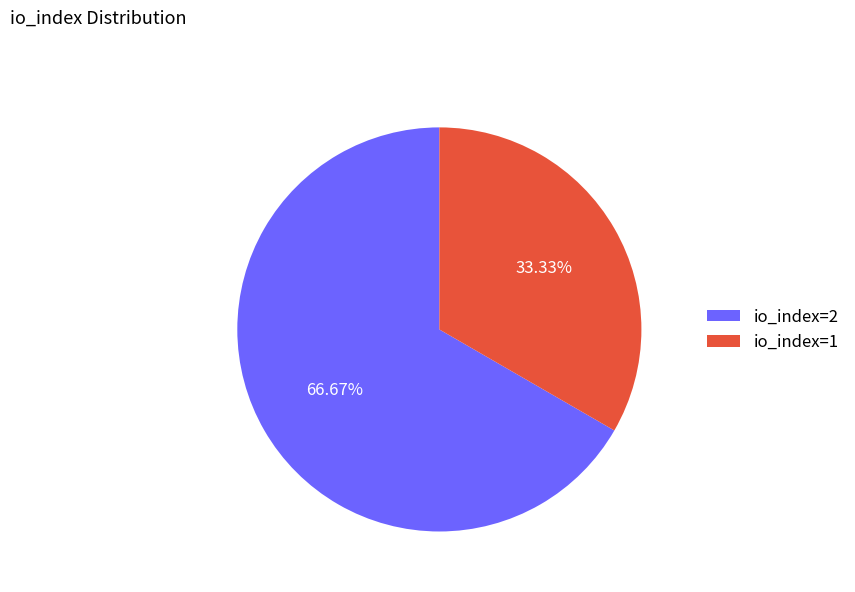

To the nearest percent, what is the average slice percentage?

50%